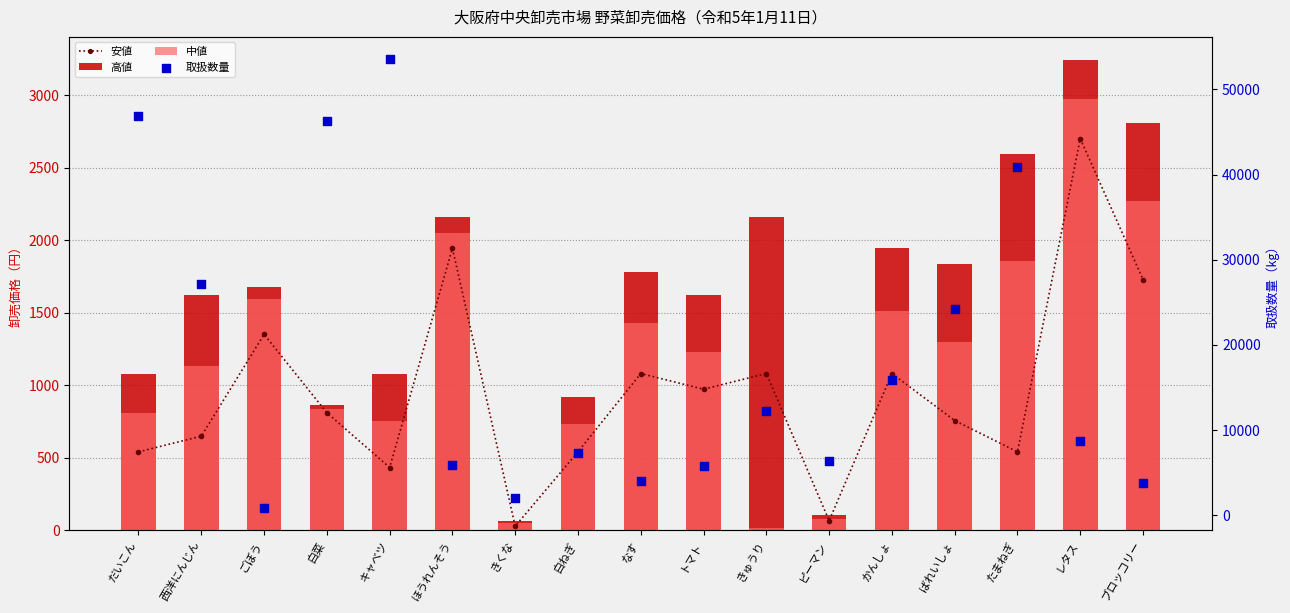

What are all the series names shown in the legend?

安値, 高値, 中値, 取扱数量